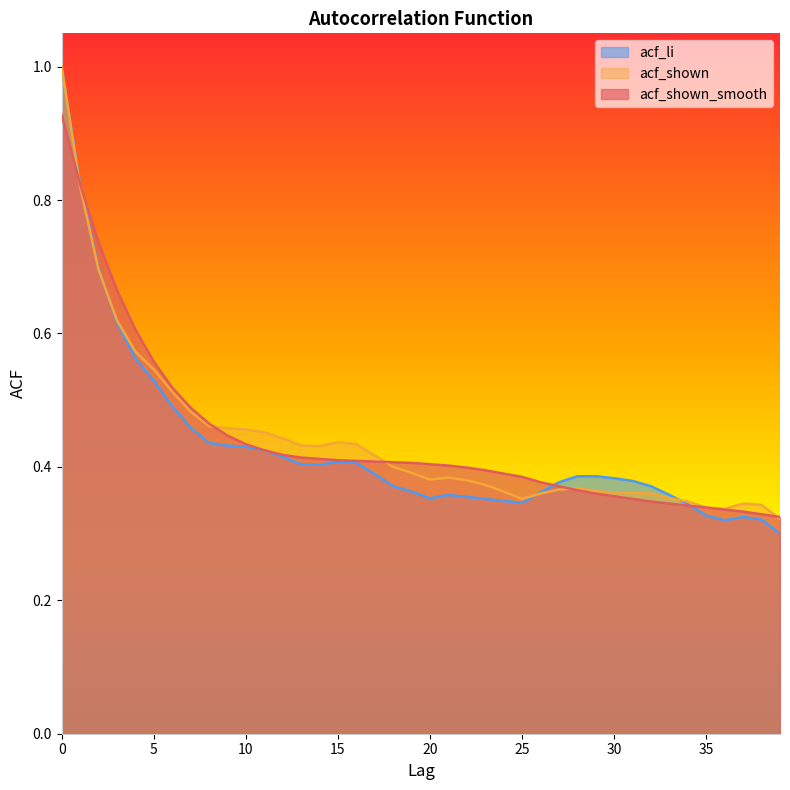

The acf_li series shows 0.2 at 24. True or false?

False